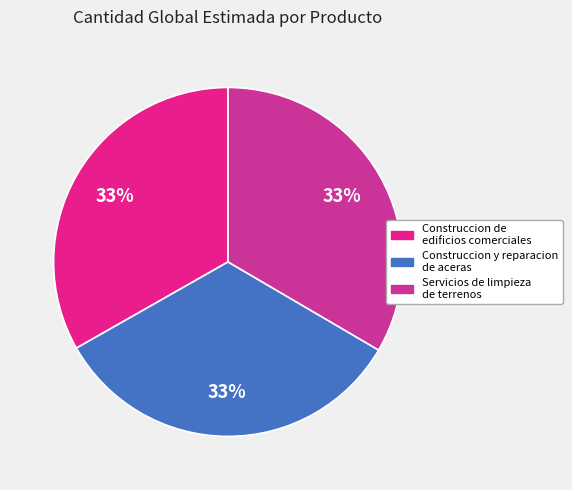

How many slices are in this pie chart?

3